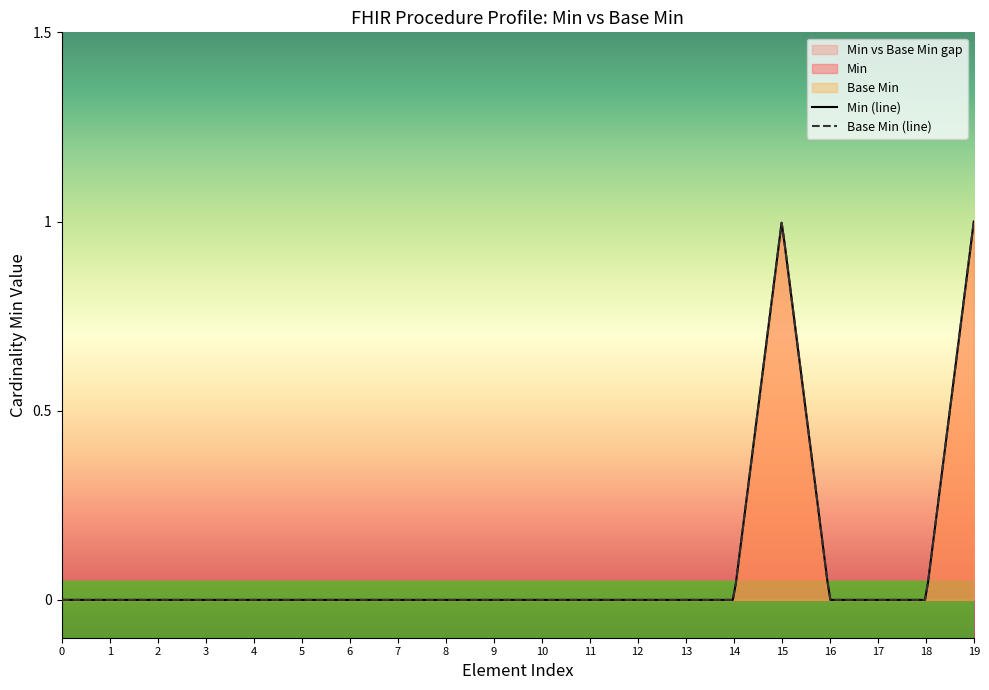

The Base Min series shows -1 at Procedure. True or false?

False